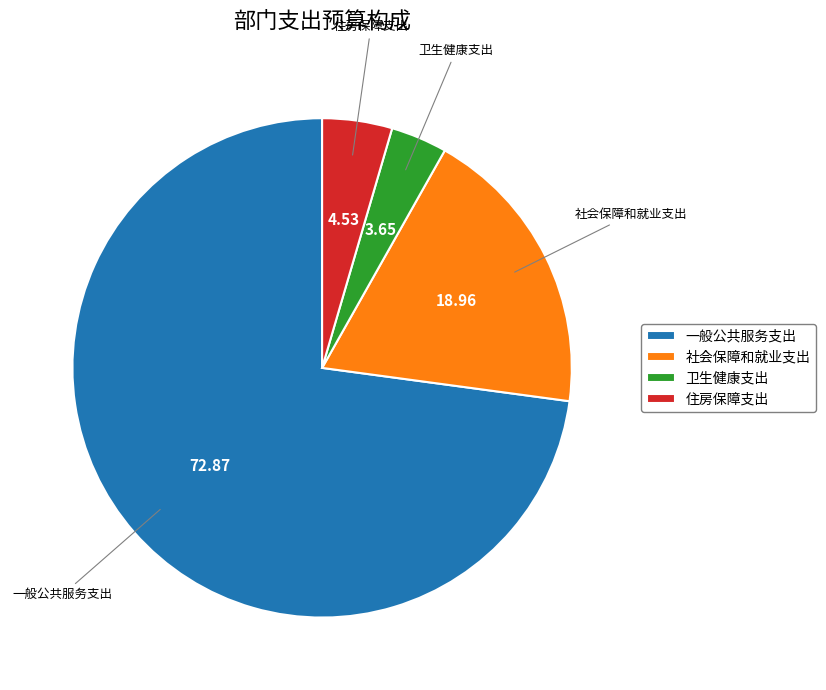

How many slices are in this pie chart?

4